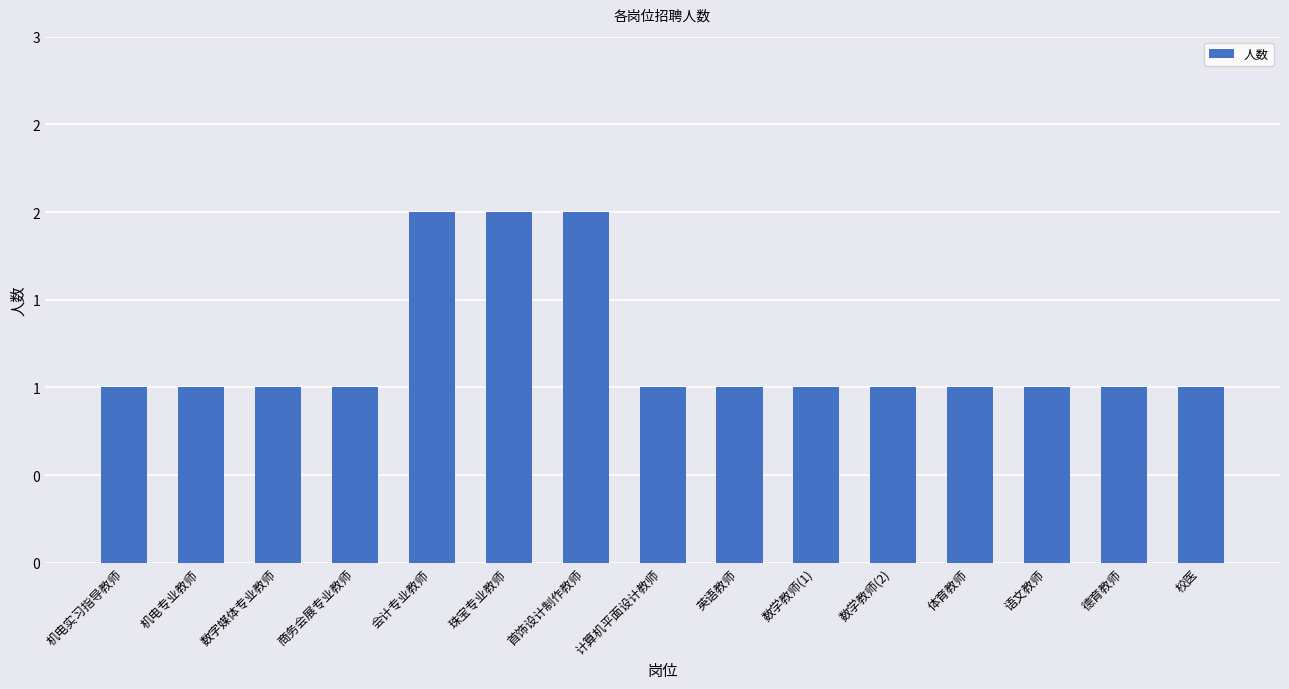

Reading left to right, what are all the values shown in this chart?

机电实习指导教师=1	机电专业教师=1	数字媒体专业教师=1	商务会展专业教师=1	会计专业教师=2	珠宝专业教师=2	首饰设计制作教师=2	计算机平面设计教师=1	英语教师=1	数学教师(1)=1	数学教师(2)=1	体育教师=1	语文教师=1	德育教师=1	校医=1